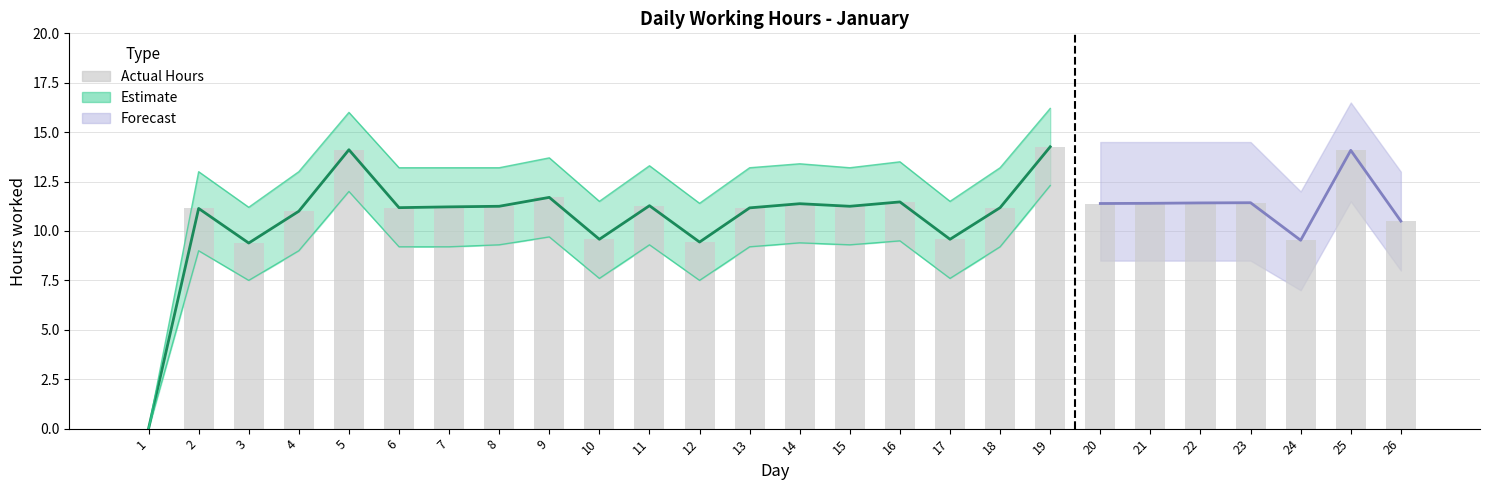

Does the chart contain any negative values?

No